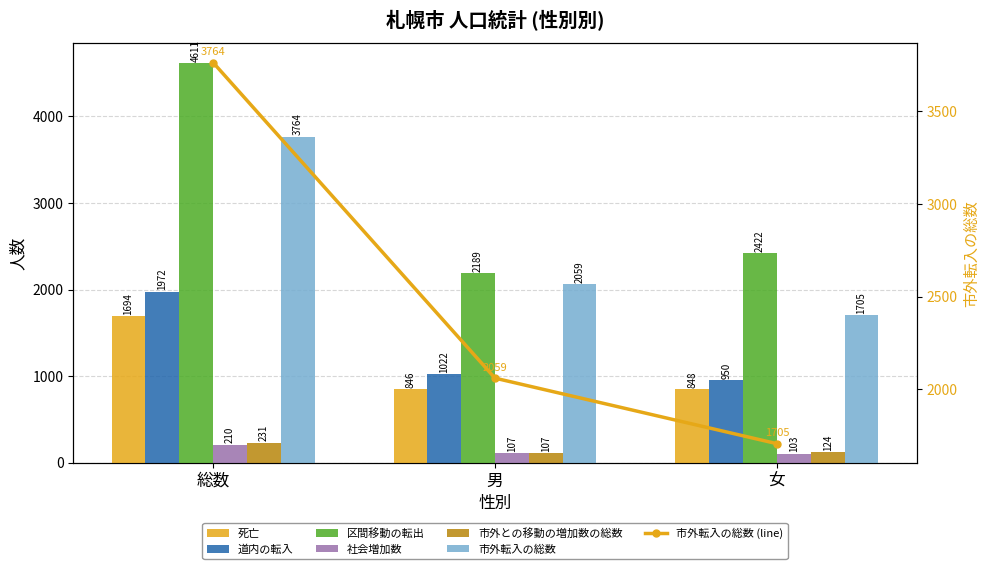

Reading left to right, transcribe all the data shown in this chart.

死亡: 1694	846	848
道内の転入: 1972	1022	950
区間移動の転出: 4611	2189	2422
社会増加数: 210	107	103
市外との移動の増加数の総数: 231	107	124
市外転入の総数: 3764	2059	1705